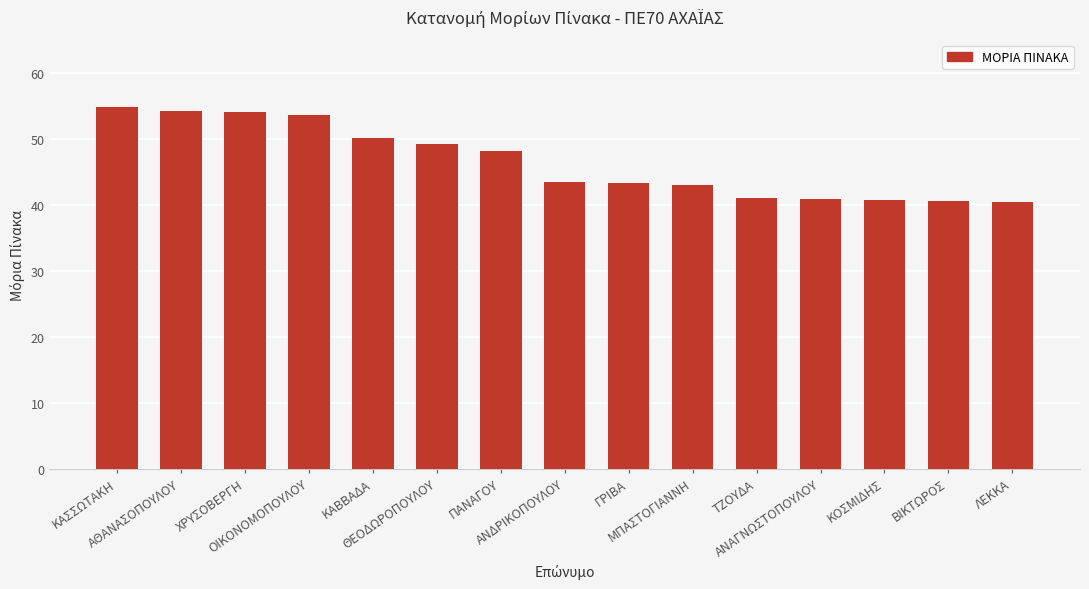

What position from the right is ΚΟΣΜΙΔΗΣ?

3